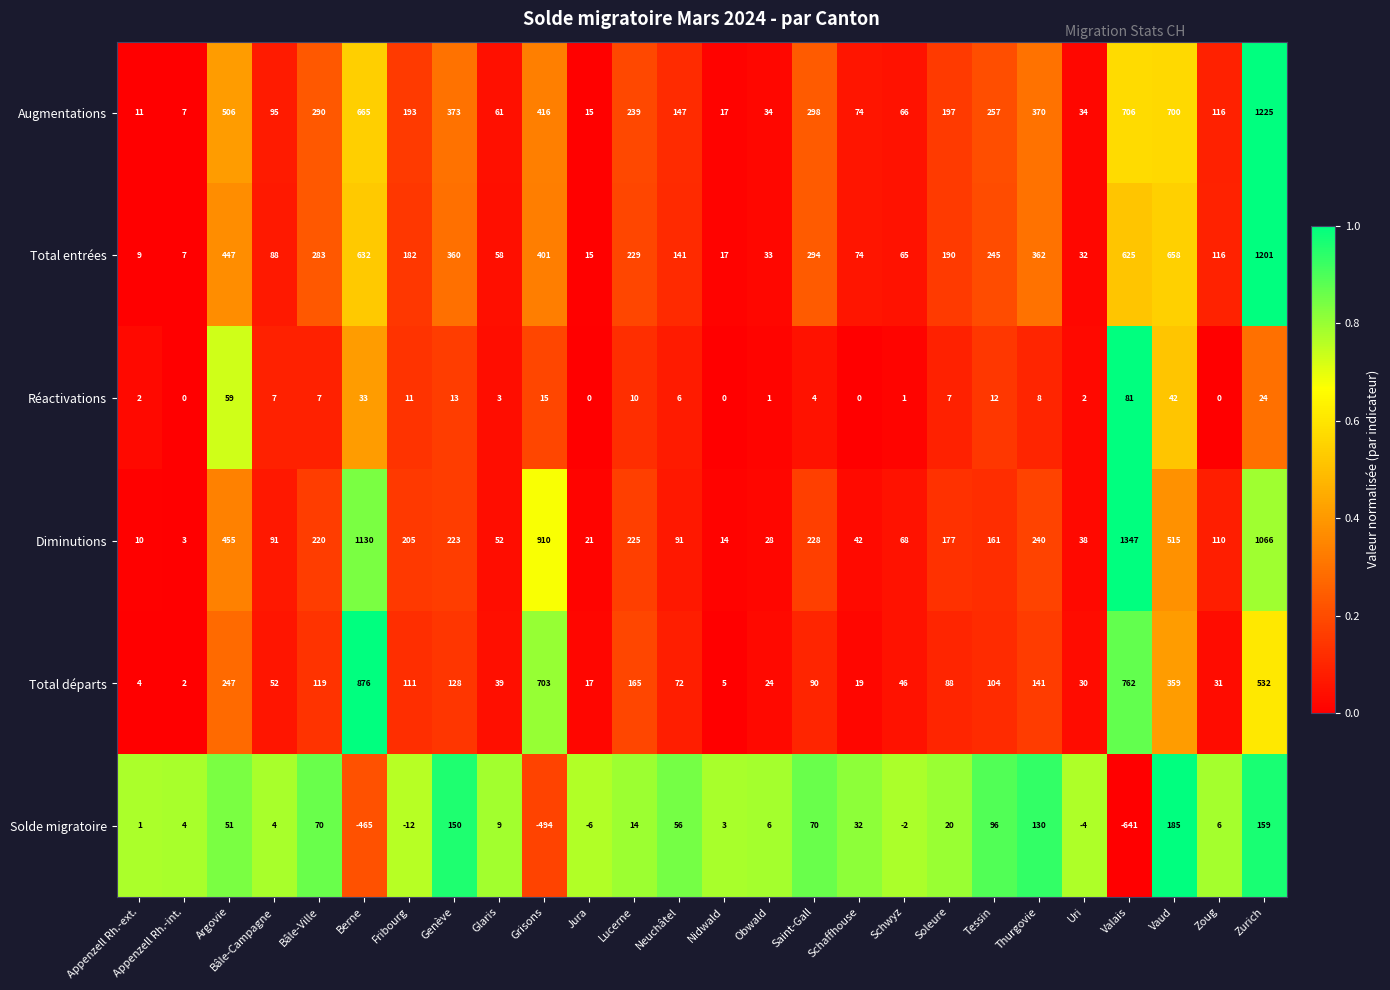

Which series has the largest total across all categories?

Diminutions